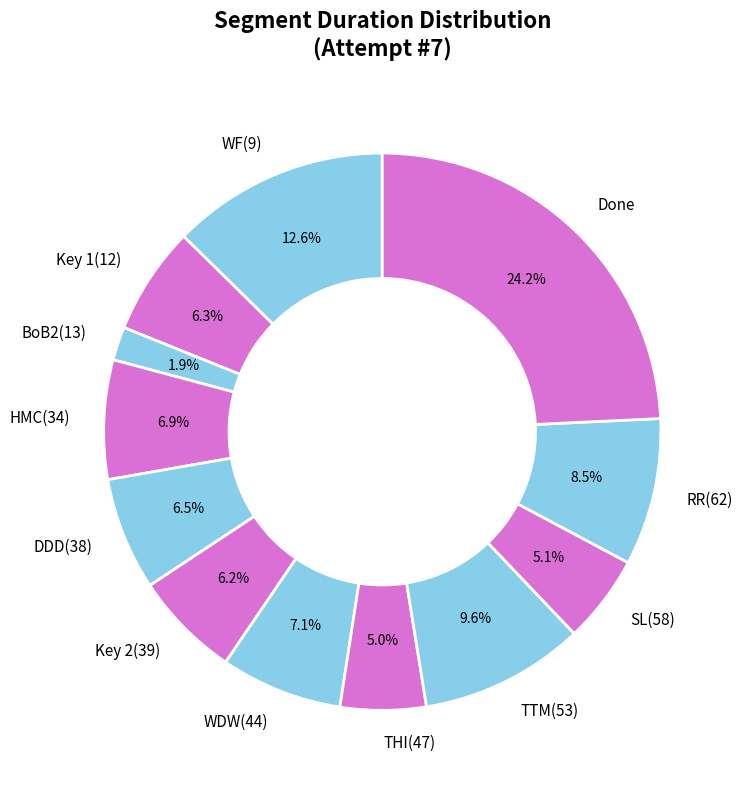

To the nearest percent, what is the combined percentage of BoB2(13) and WF(9)?

15%